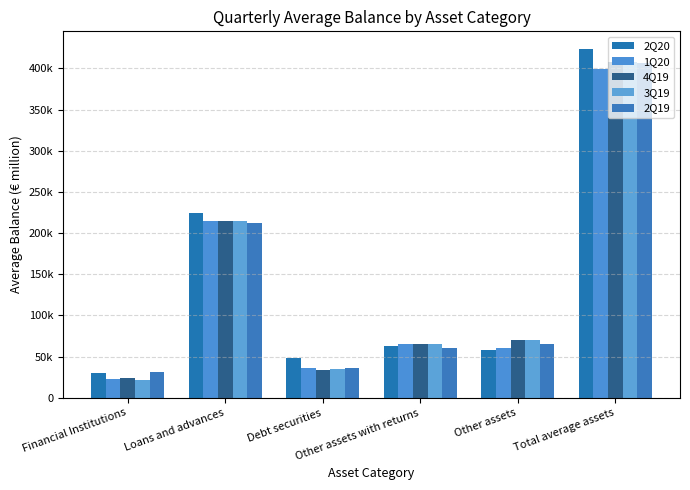

What is the label of the 1st bar from the left?

Financial Institutions